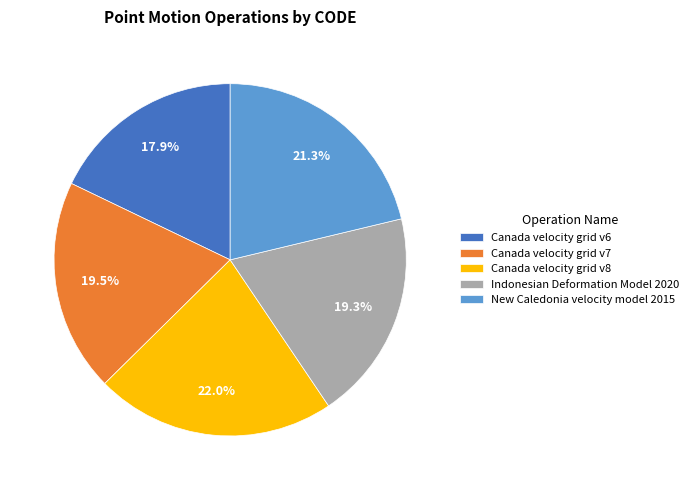

What is the largest slice in the pie chart?

Canada velocity grid v8